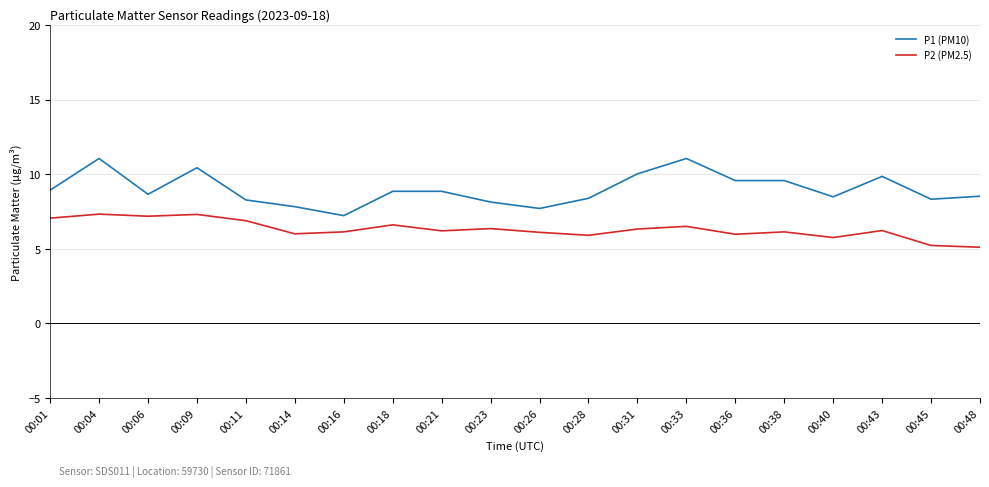

What is the difference between the highest and lowest values at 00:40?

2.7